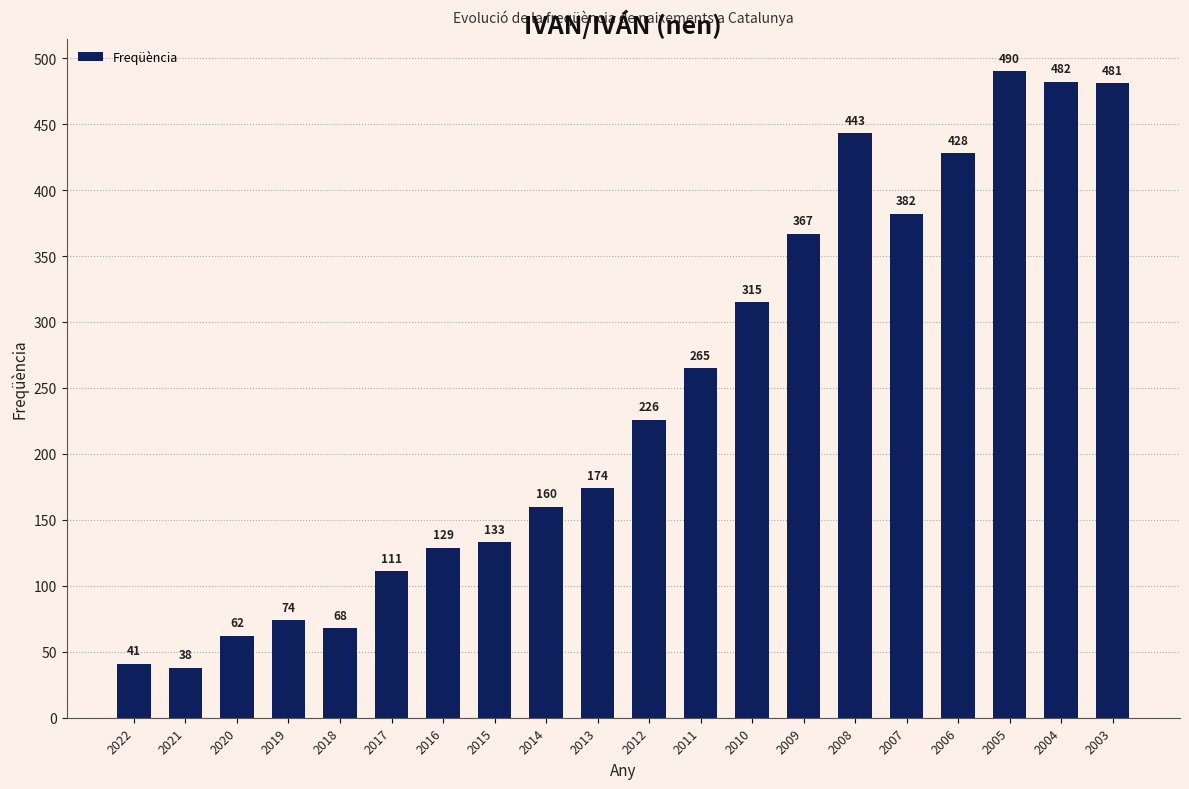

What value does the data have at 2017, to the nearest 5?

110